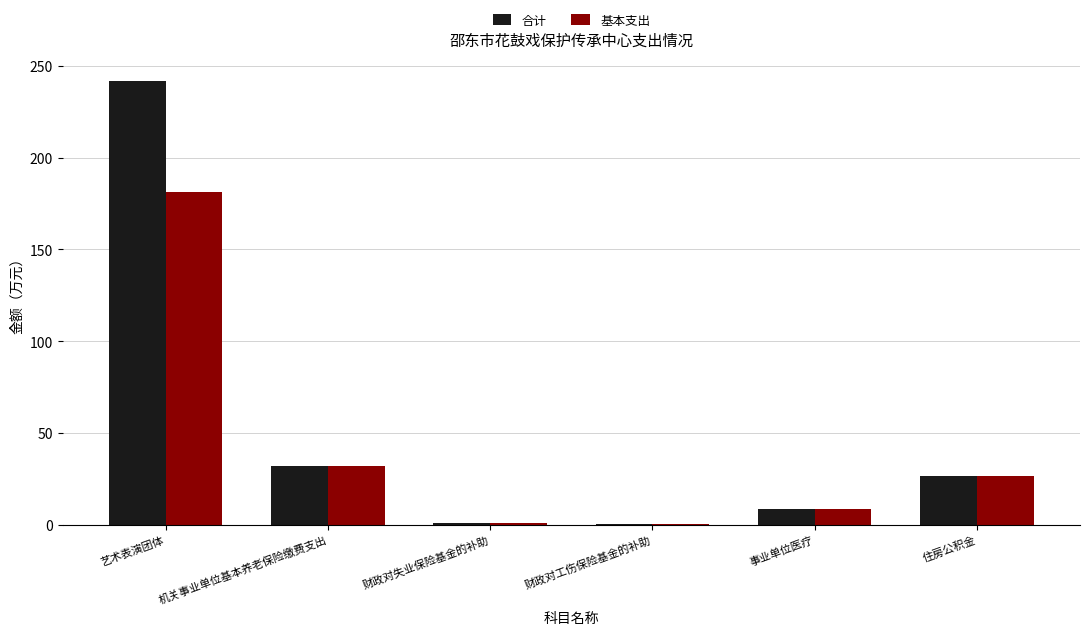

What is the greatest value displayed?

241.8